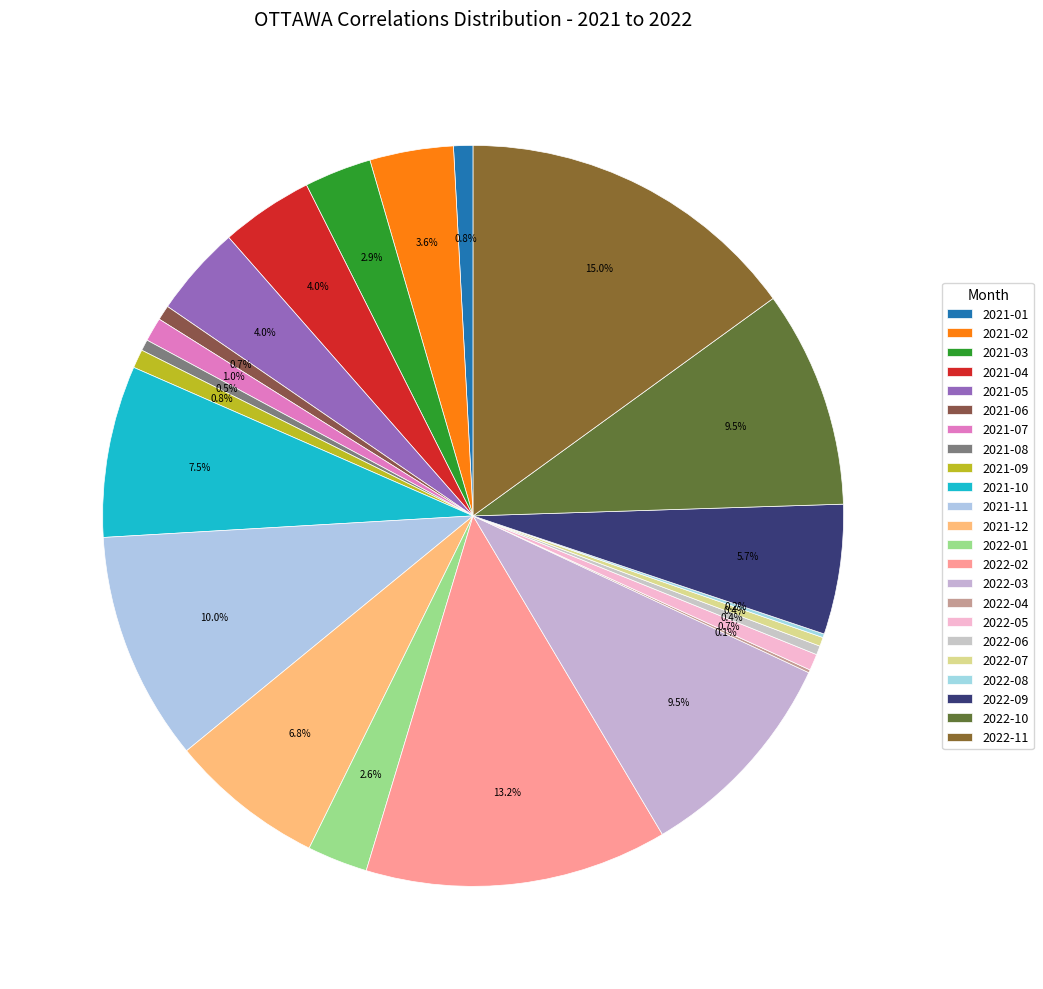

What is the total percentage of 2021-03 and 2021-07?

4.0%